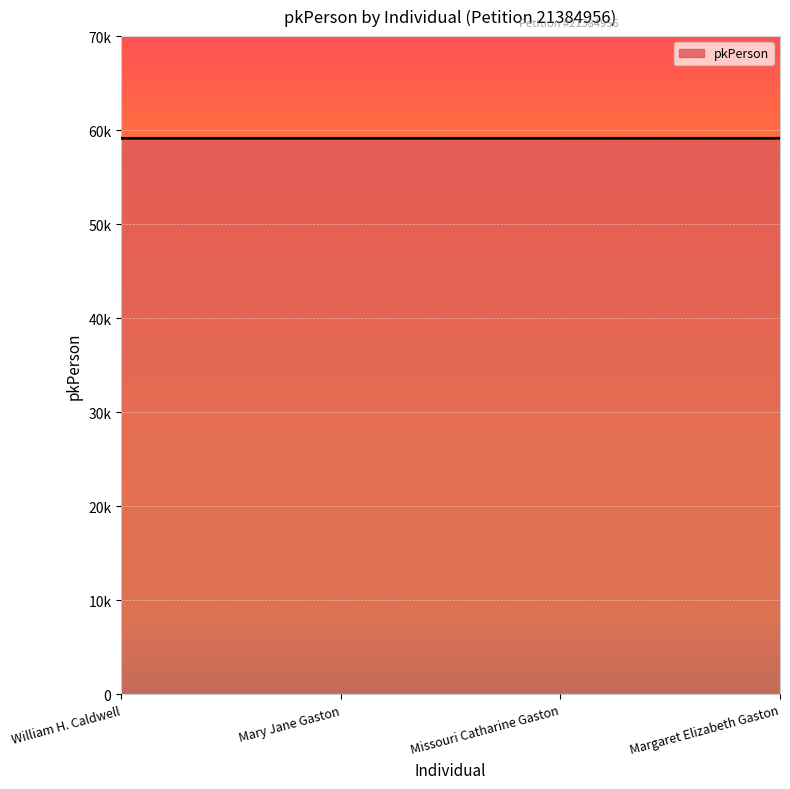

What is the average value?

59134